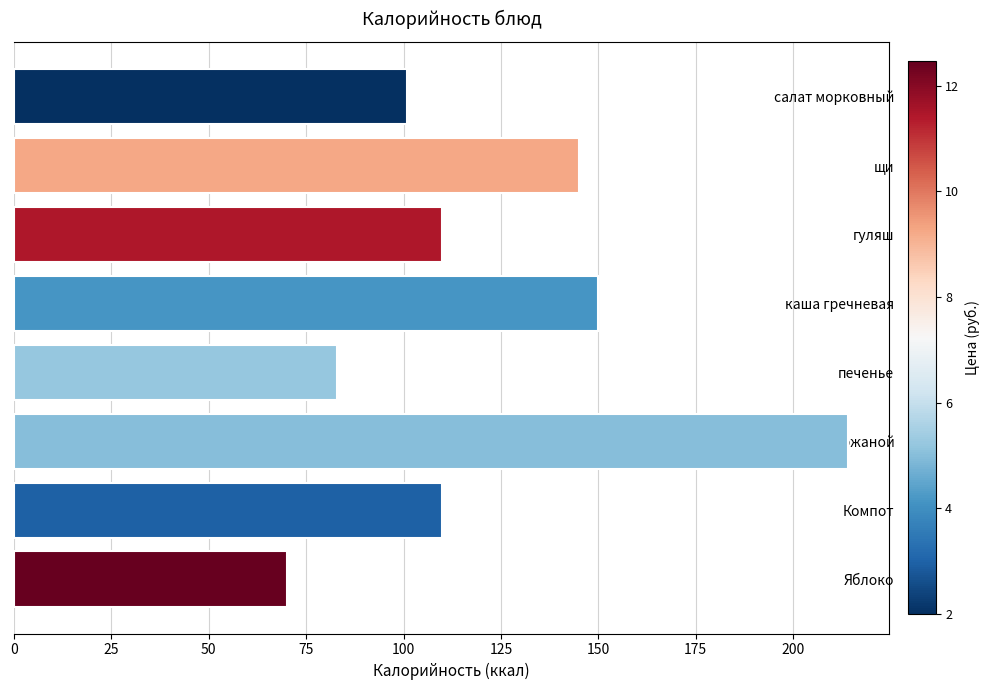

What is the label of the 8th bar from the bottom?

салат морковный